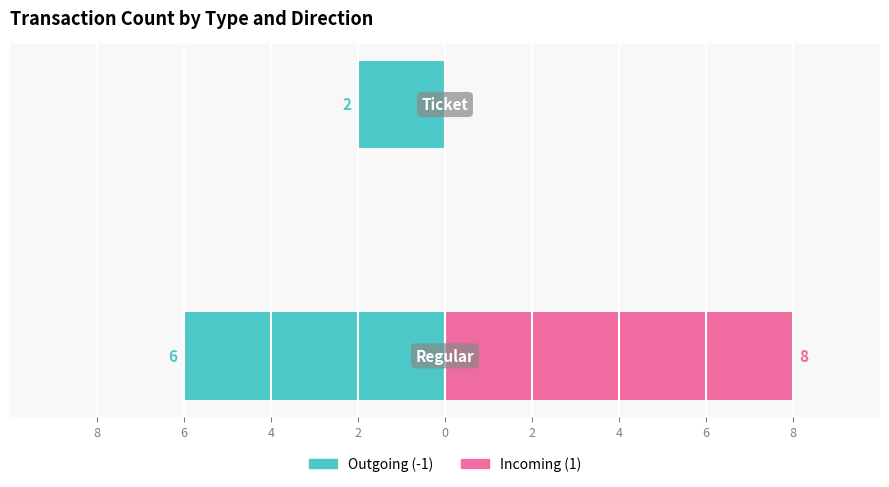

How many series are shown in this chart?

2